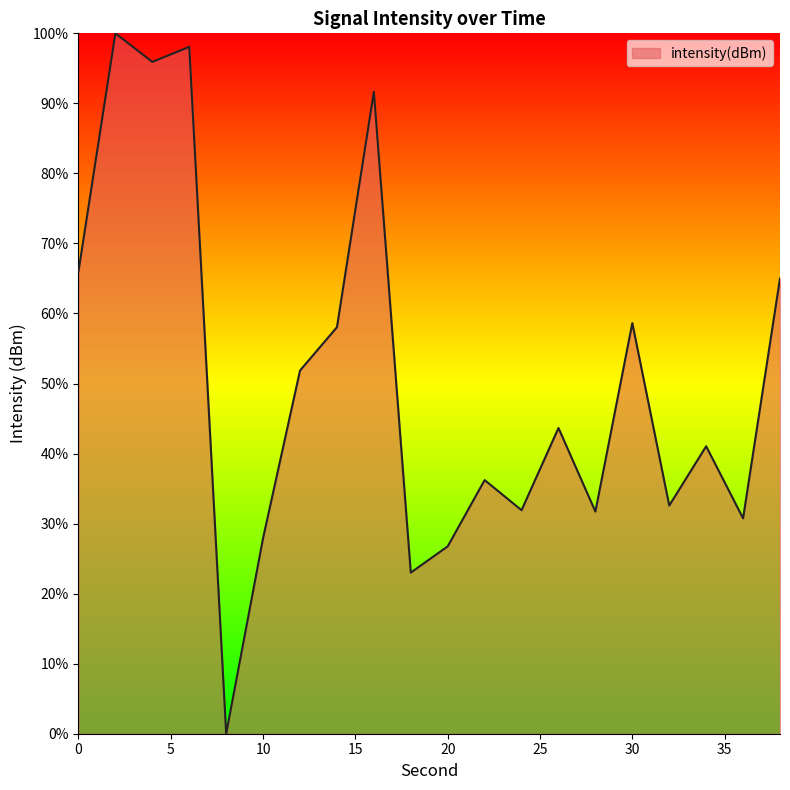

Rank the categories by value from lowest to highest.

8, 18, 20, 10, 36, 28, 24, 32, 22, 34, 26, 12, 14, 30, 38, 0, 16, 4, 6, 2